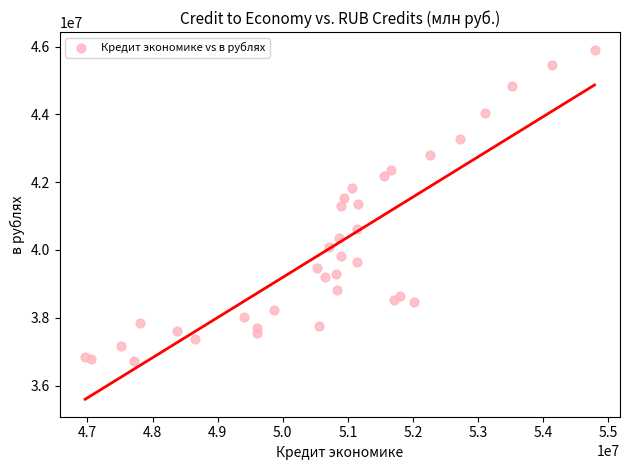

What is the range of Y values (max minus min)?

9175559.2